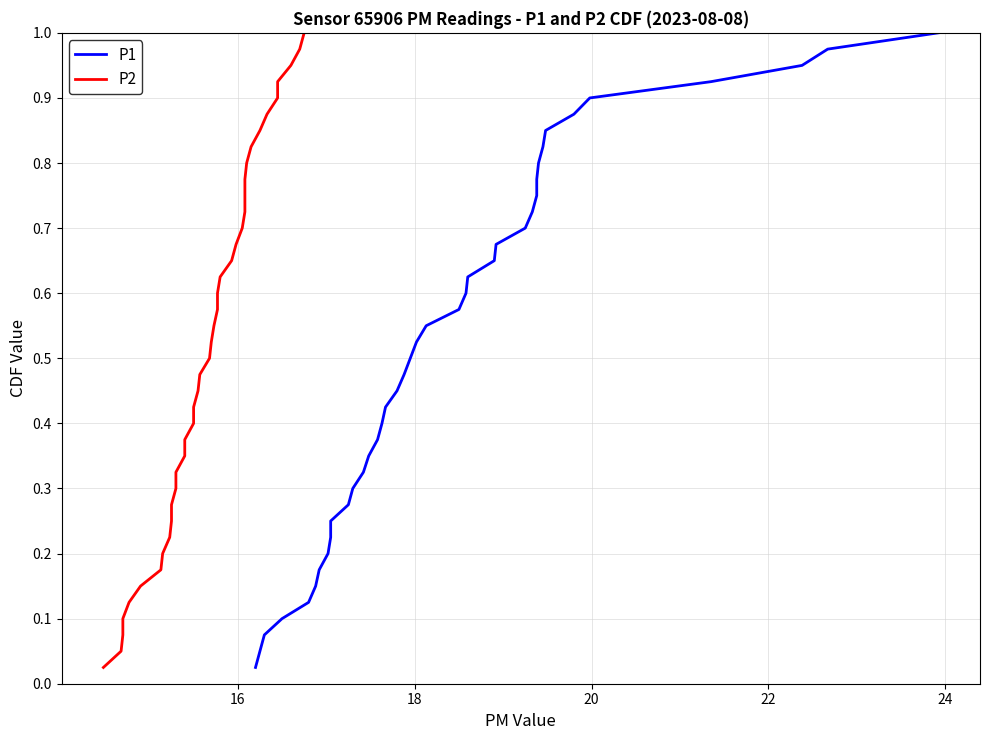

Is this an area chart (filled region under the line)?

No